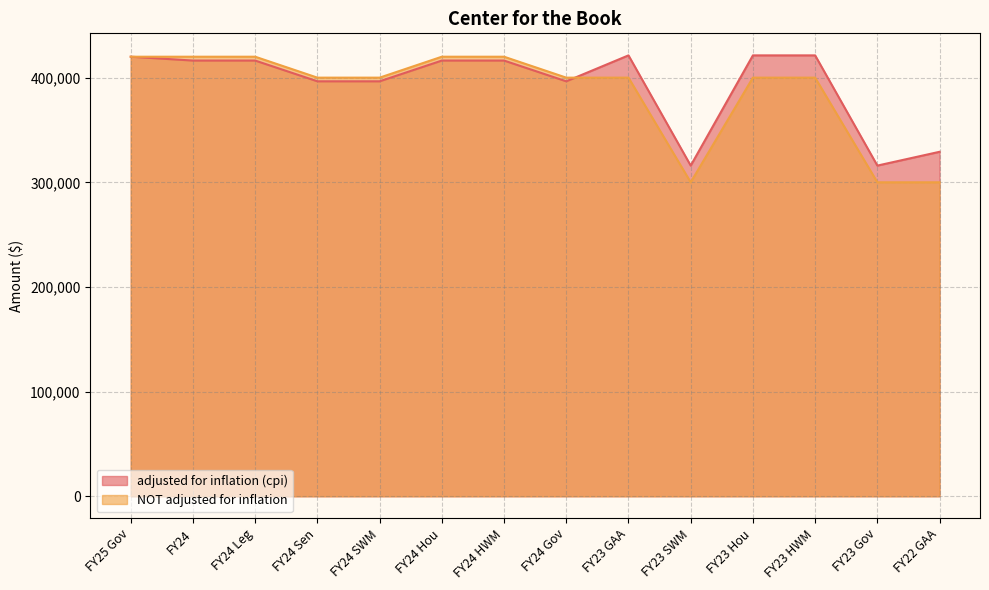

Which series ends up on top after the final intersection of adjusted for inflation (cpi) and NOT adjusted for inflation?

adjusted for inflation (cpi)